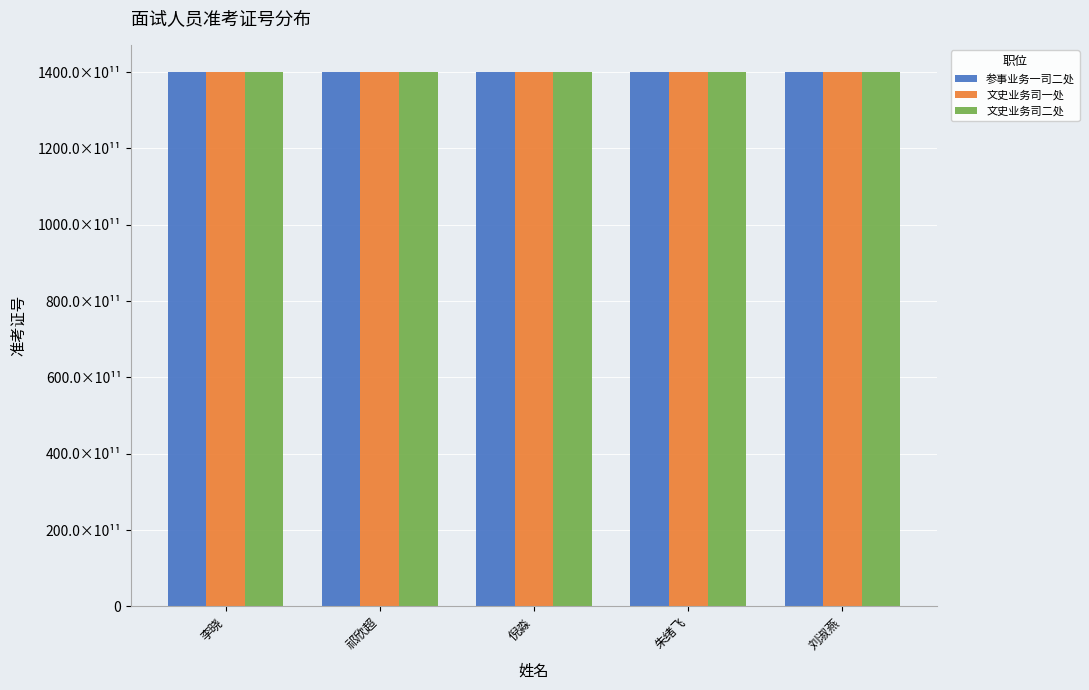

Does the chart contain stacked bars?

No